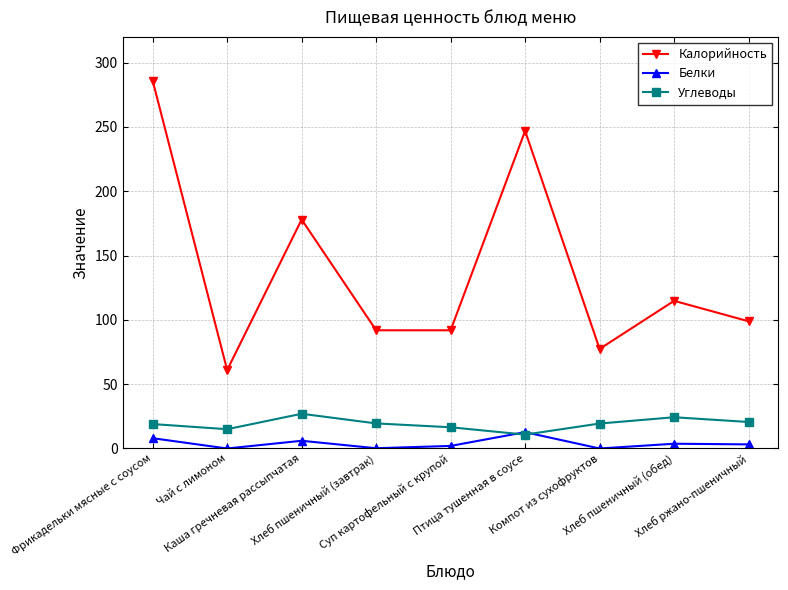

What is the maximum value for Белки?

12.7